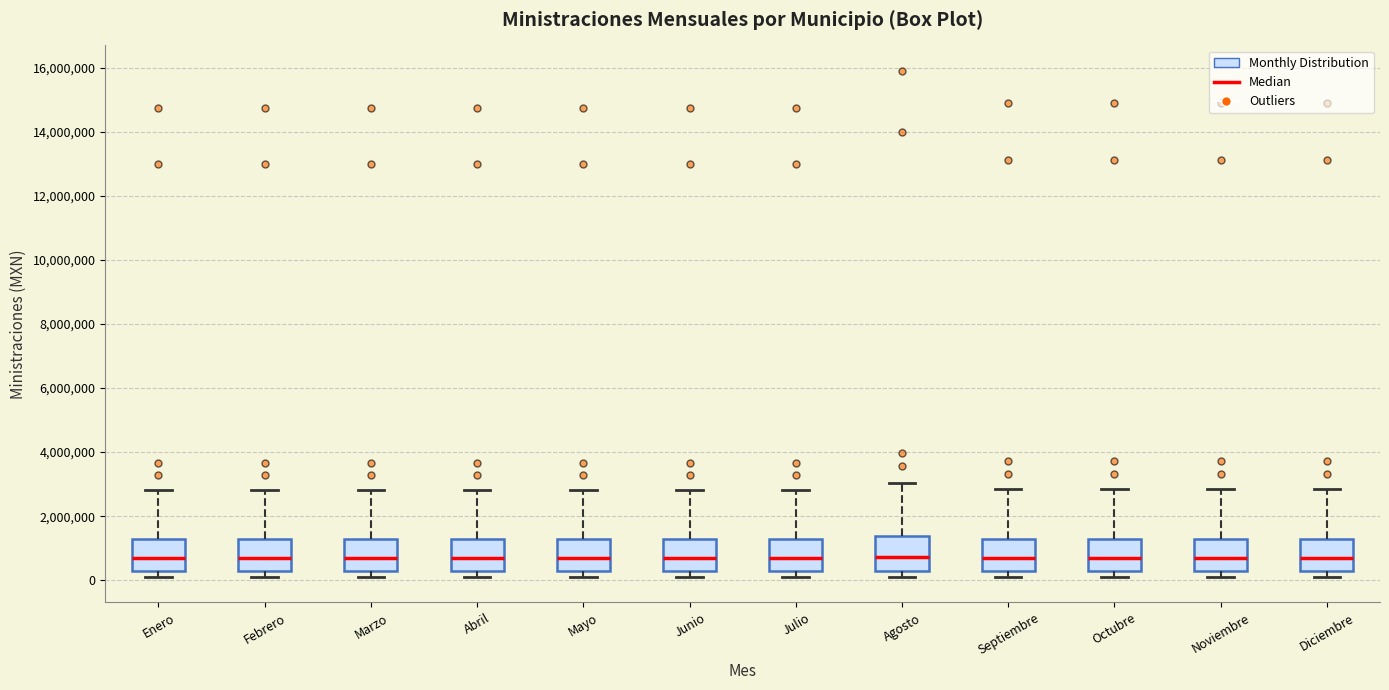

Where is the lower edge of the box for Abril on the y-axis? The values are not printed on the chart, so give them approximately, as read against the axis.

200000